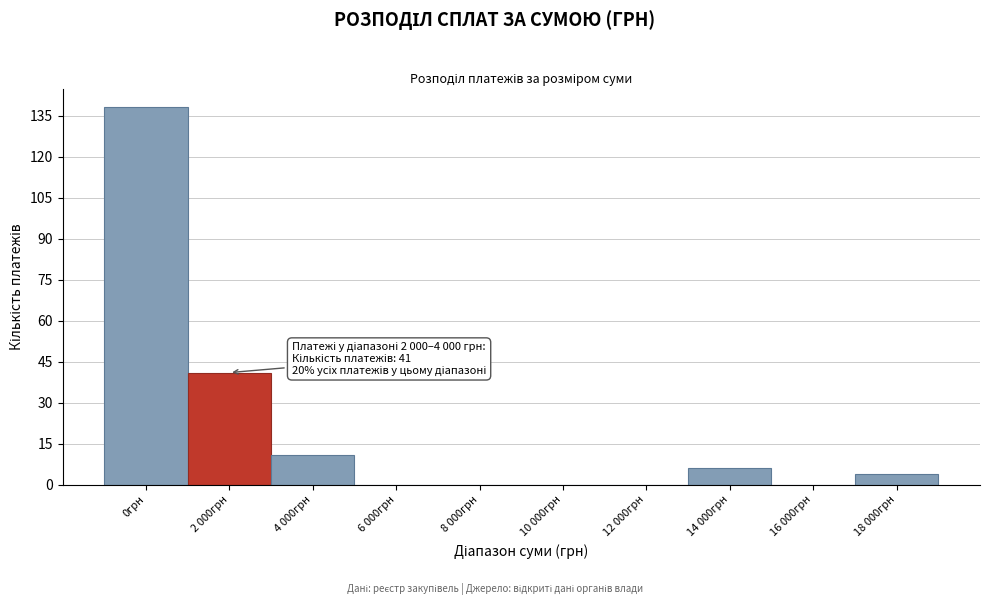

Reading right to left, transcribe all the data shown in this chart.

18 000грн=4	16 000грн=0	14 000грн=6	12 000грн=0	10 000грн=0	8 000грн=0	6 000грн=0	4 000грн=11	2 000грн=41	0грн=138